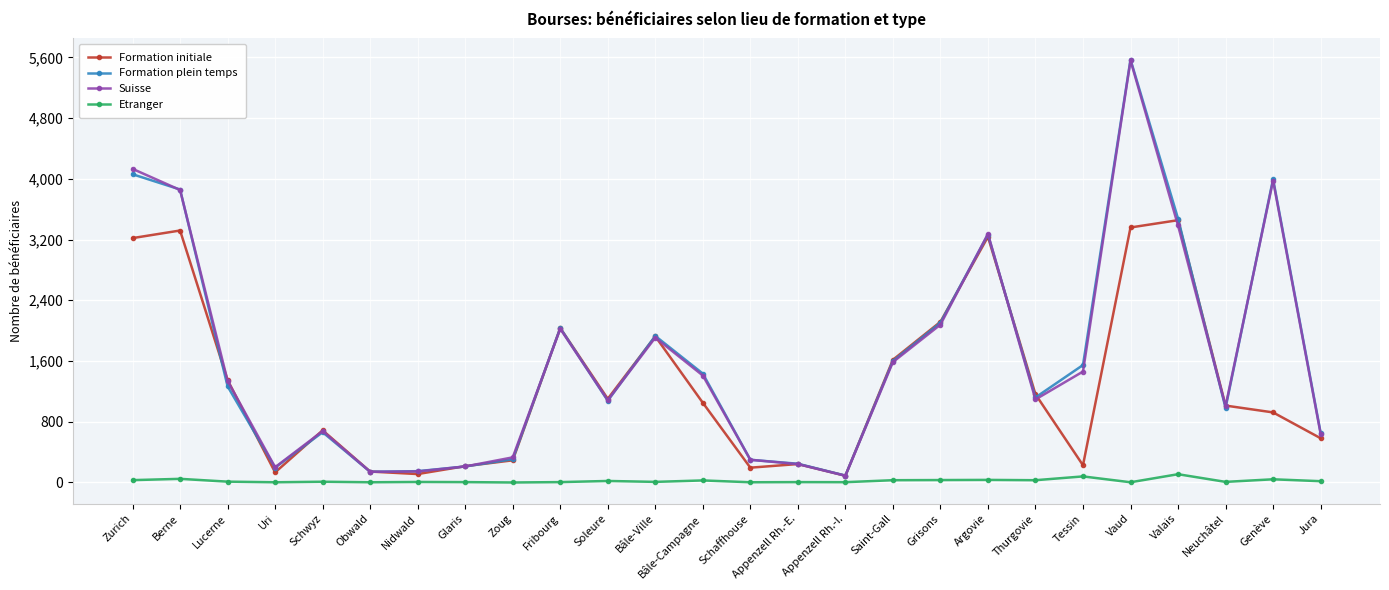

Where does the Etranger series first go above 11?

Zurich